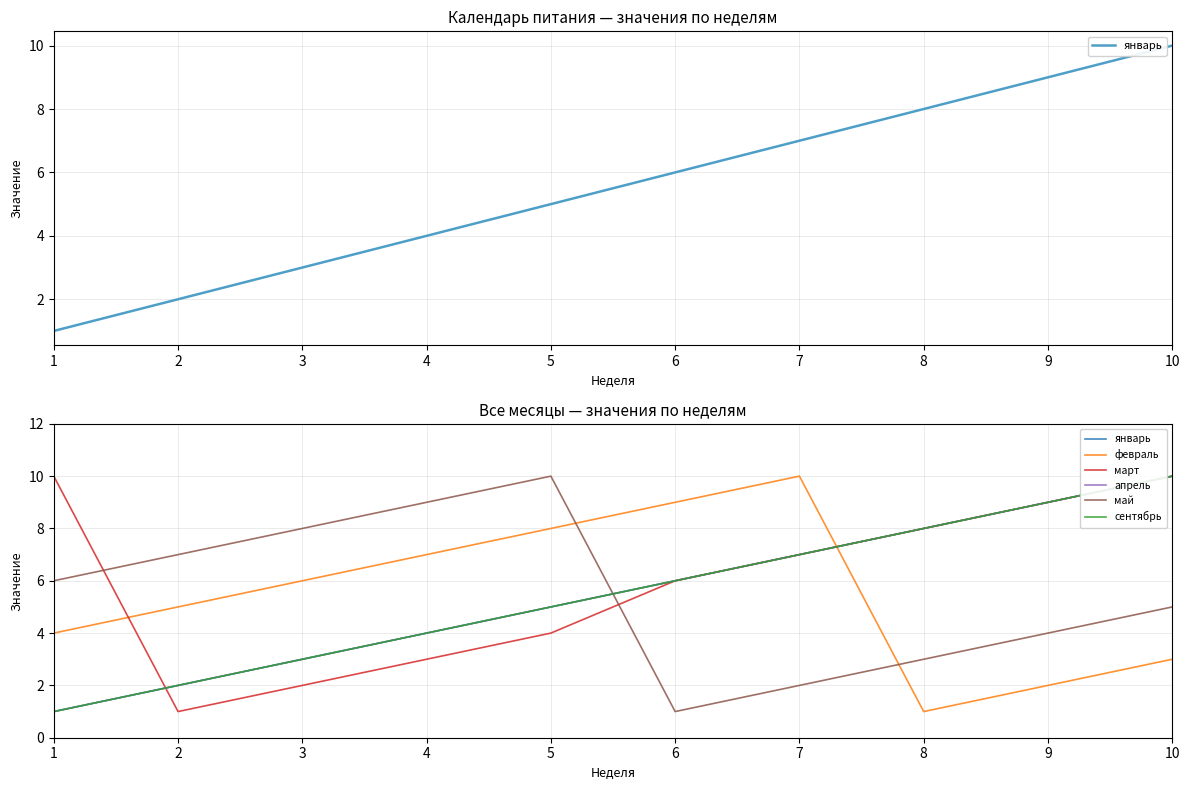

At which category is the sum across all series the highest?

10